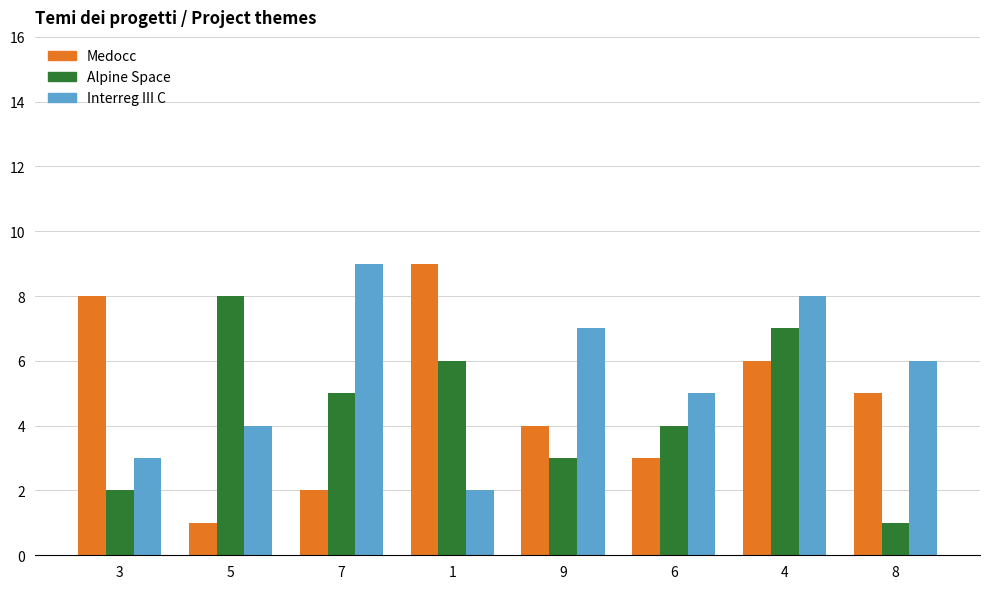

What value does the Interreg III C series have at 6?

5